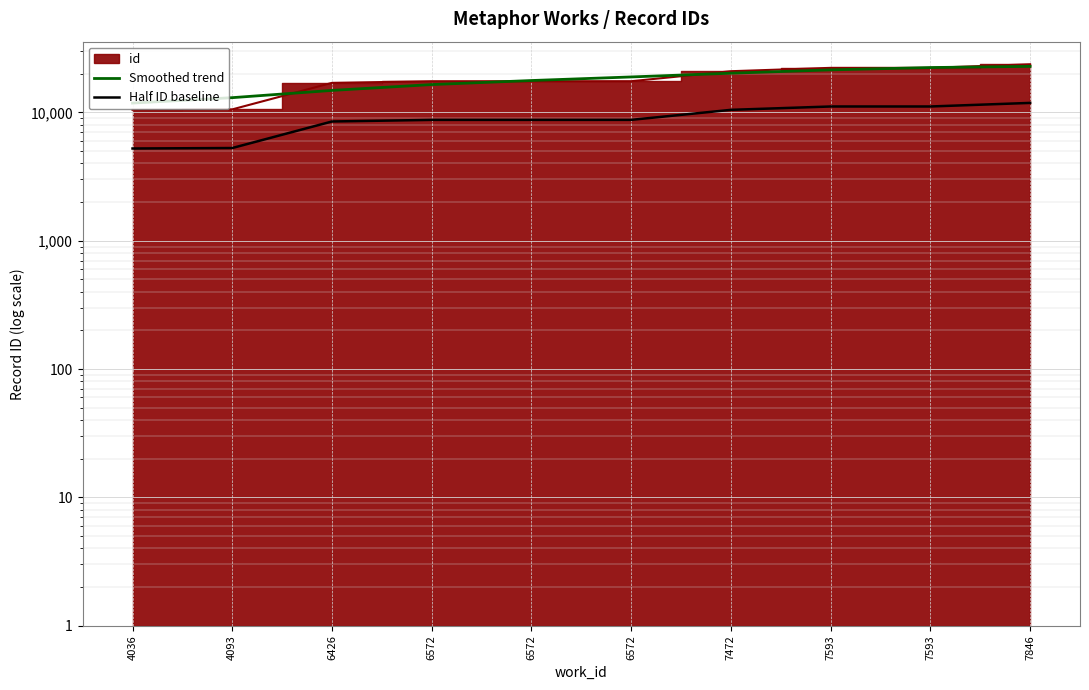

List the labels in order of Smoothed trend value, smallest first.

4036, 4093, 6426, 6572, 6572, 6572, 7472, 7593, 7593, 7846